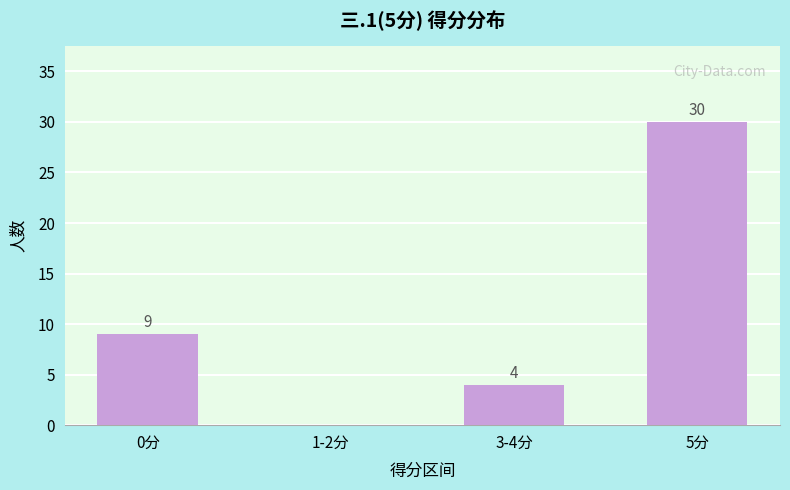

Are the bars grouped side by side (vs. stacked)?

No